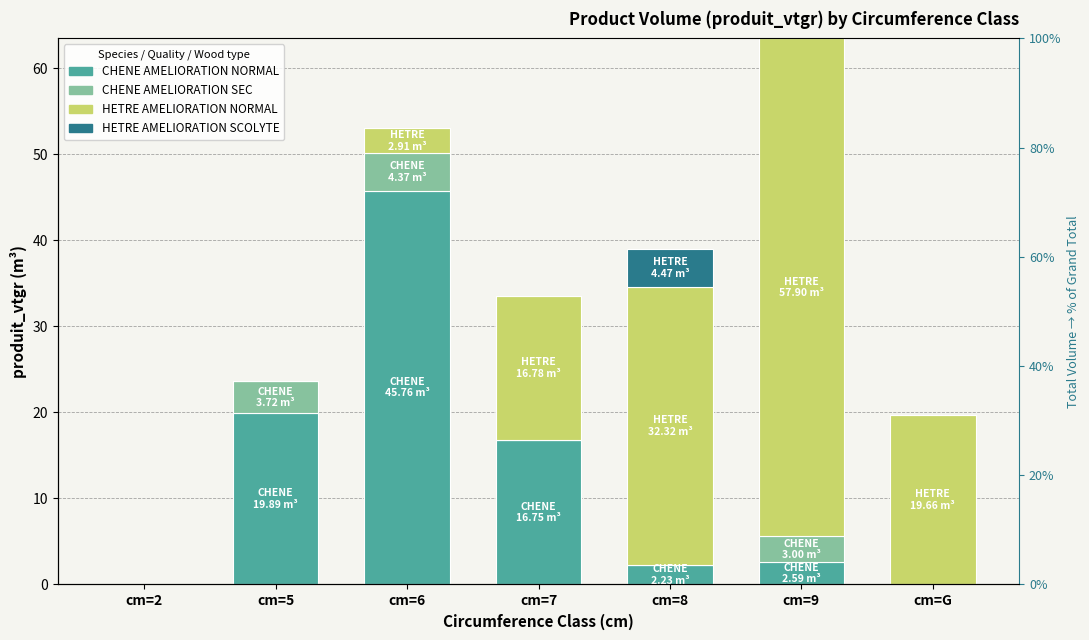

Which category has the highest value across all series?

cm=9